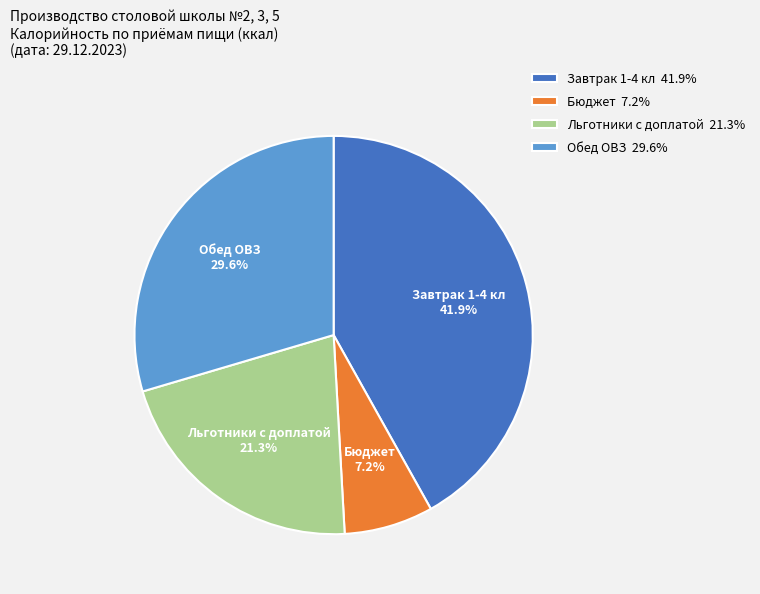

To the nearest percent, what is the difference between the Бюджет and Завтрак 1-4 кл slice percentages?

35%